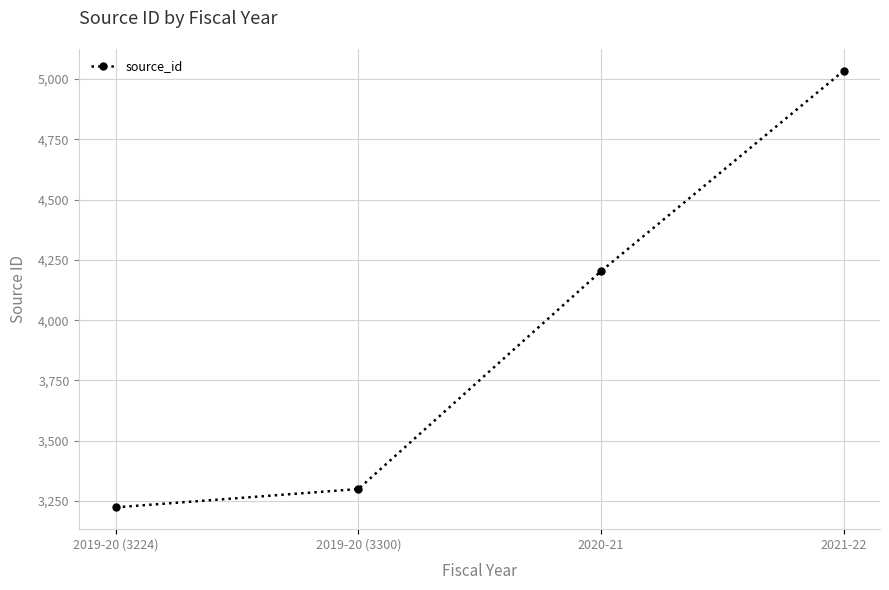

How many values exceed 4203?

1